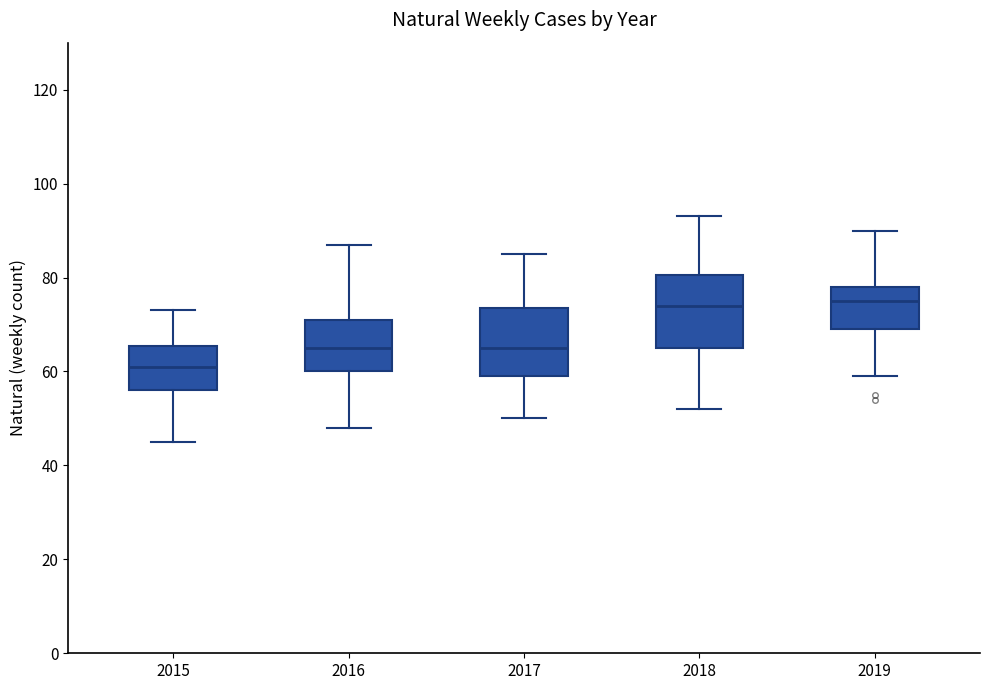

Reading left to right, transcribe this box plot: for each box, give where its median line is, the range the box spans, and where its two whiskers end, as read against the y-axis. The values are not printed on the chart, so give them approximately, as read against the axis.

2015: median 62, box 56 to 66, whiskers 46 to 74
2016: median 66, box 60 to 72, whiskers 48 to 88
2017: median 66, box 60 to 74, whiskers 50 to 86
2018: median 74, box 66 to 80, whiskers 52 to 94
2019: median 76, box 70 to 78, whiskers 60 to 90